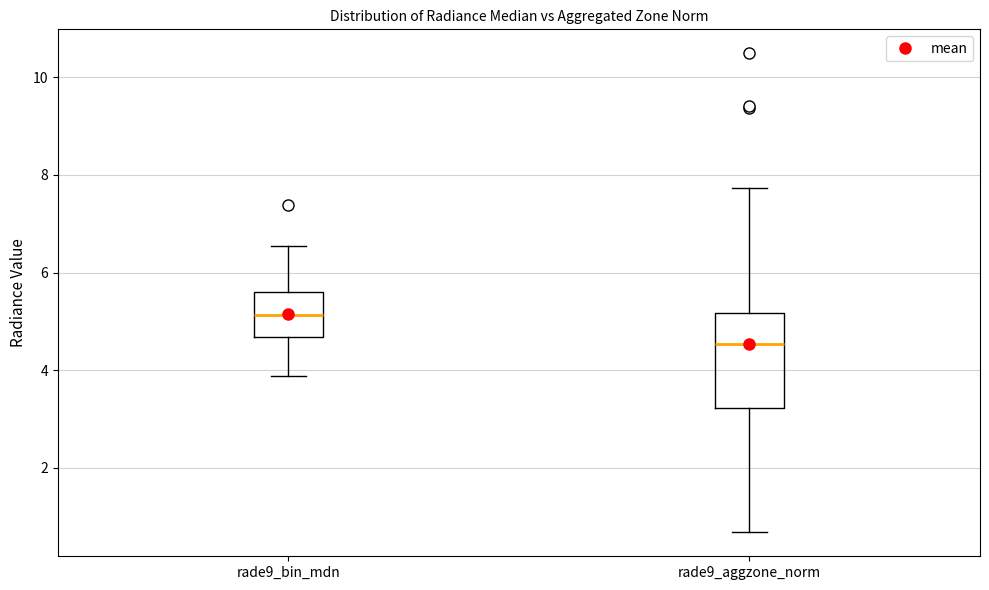

Where does the median line of the box for rade9_aggzone_norm sit on the y-axis? The values are not printed on the chart, so give them approximately, as read against the axis.

4.6